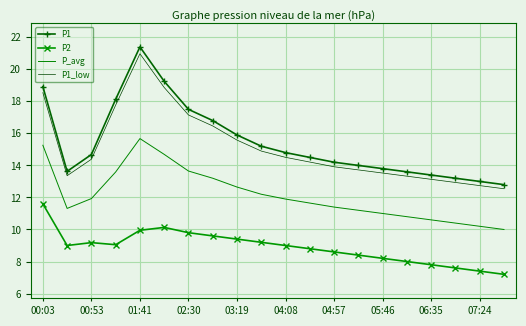

What is the difference between the maximum and minimum values in the P1_low series?

8.4